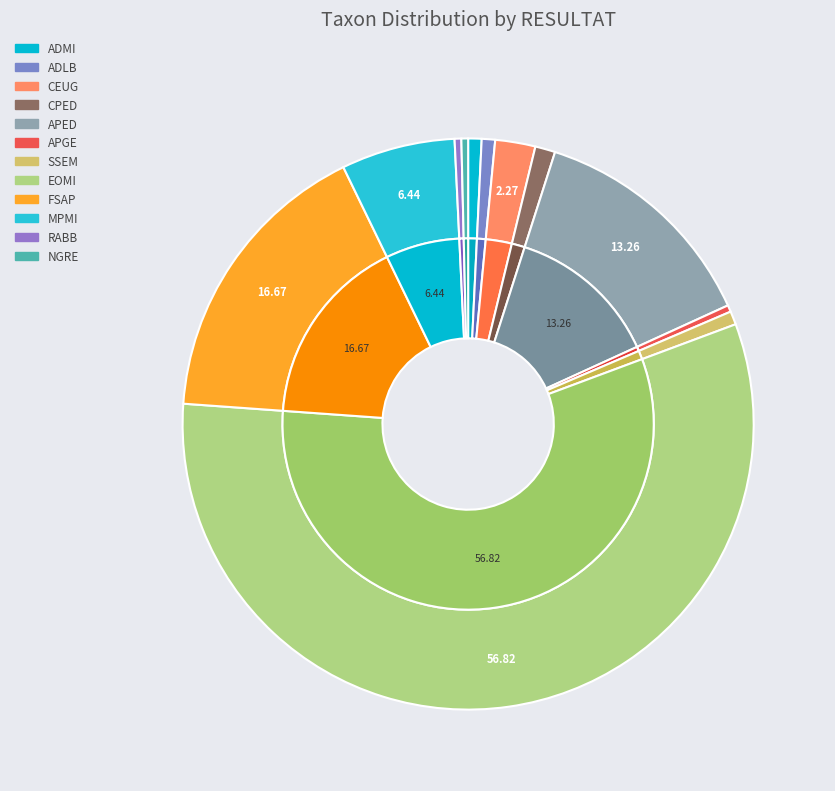

Is it true that APED is 1% of the pie?

False